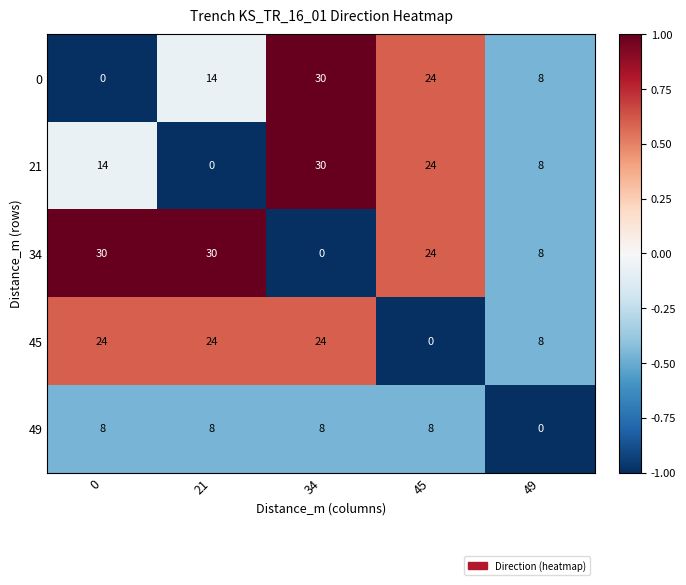

What is the spread (max minus min) of values at 45?

24